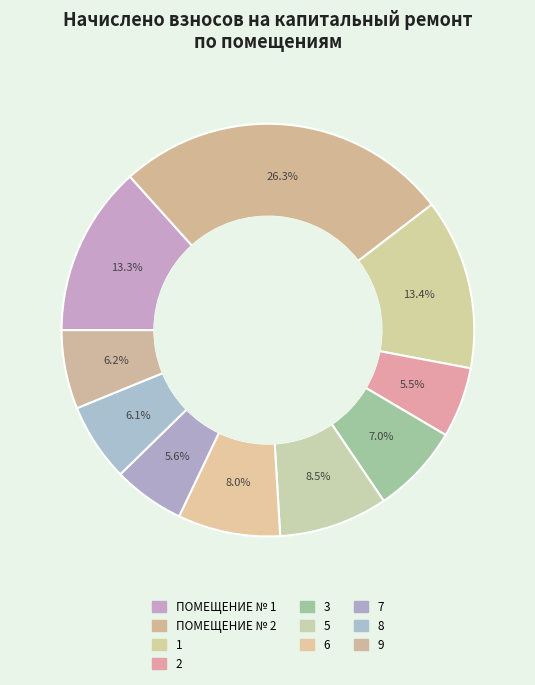

To the nearest percent, what is the combined percentage of 8 and 3?

13%